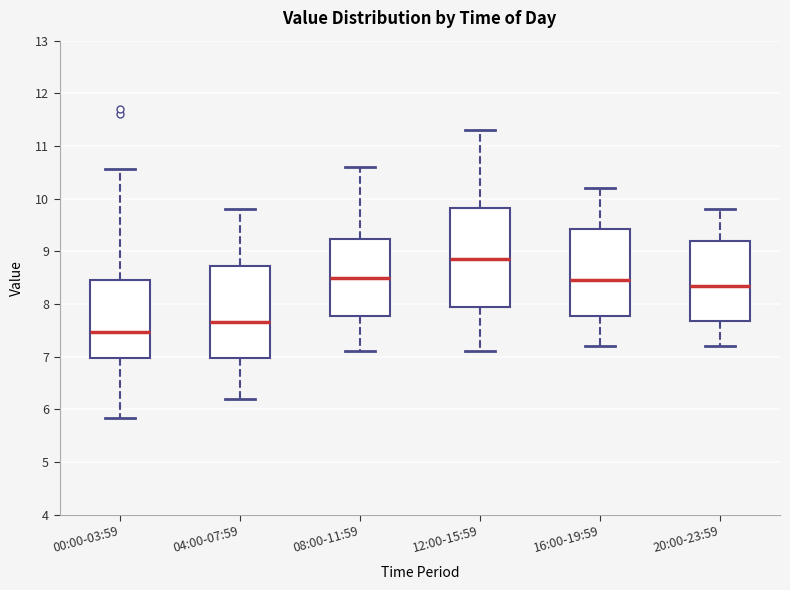

Reading left to right, read every box against the y-axis: the position of its median line, the range the box covers, and the ends of its whiskers. The values are not printed on the chart, so give them approximately, as read against the axis.

00:00-03:59: median 7.5, box 7.0 to 8.5, whiskers 5.8 to 10.6
04:00-07:59: median 7.7, box 7.0 to 8.7, whiskers 6.2 to 9.8
08:00-11:59: median 8.5, box 7.8 to 9.2, whiskers 7.1 to 10.6
12:00-15:59: median 8.9, box 8.0 to 9.8, whiskers 7.1 to 11.3
16:00-19:59: median 8.5, box 7.8 to 9.4, whiskers 7.2 to 10.2
20:00-23:59: median 8.4, box 7.7 to 9.2, whiskers 7.2 to 9.8